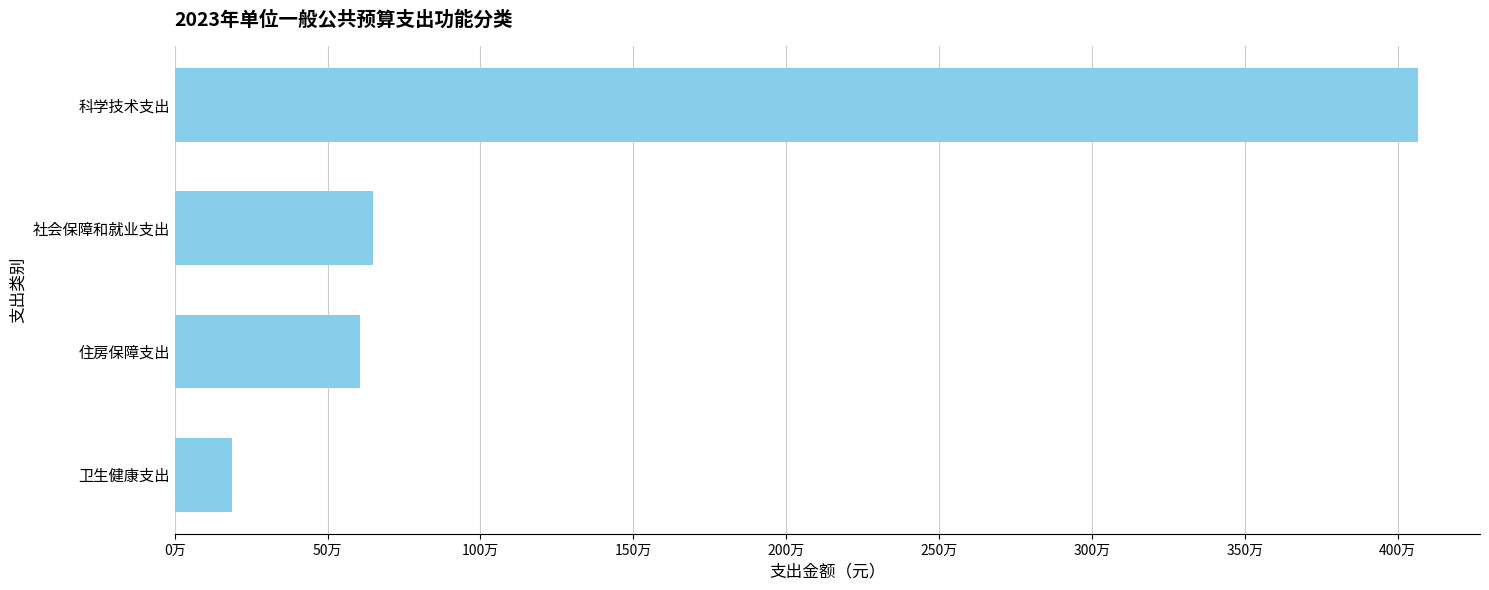

List the labels in order of value, smallest first.

卫生健康支出, 住房保障支出, 社会保障和就业支出, 科学技术支出